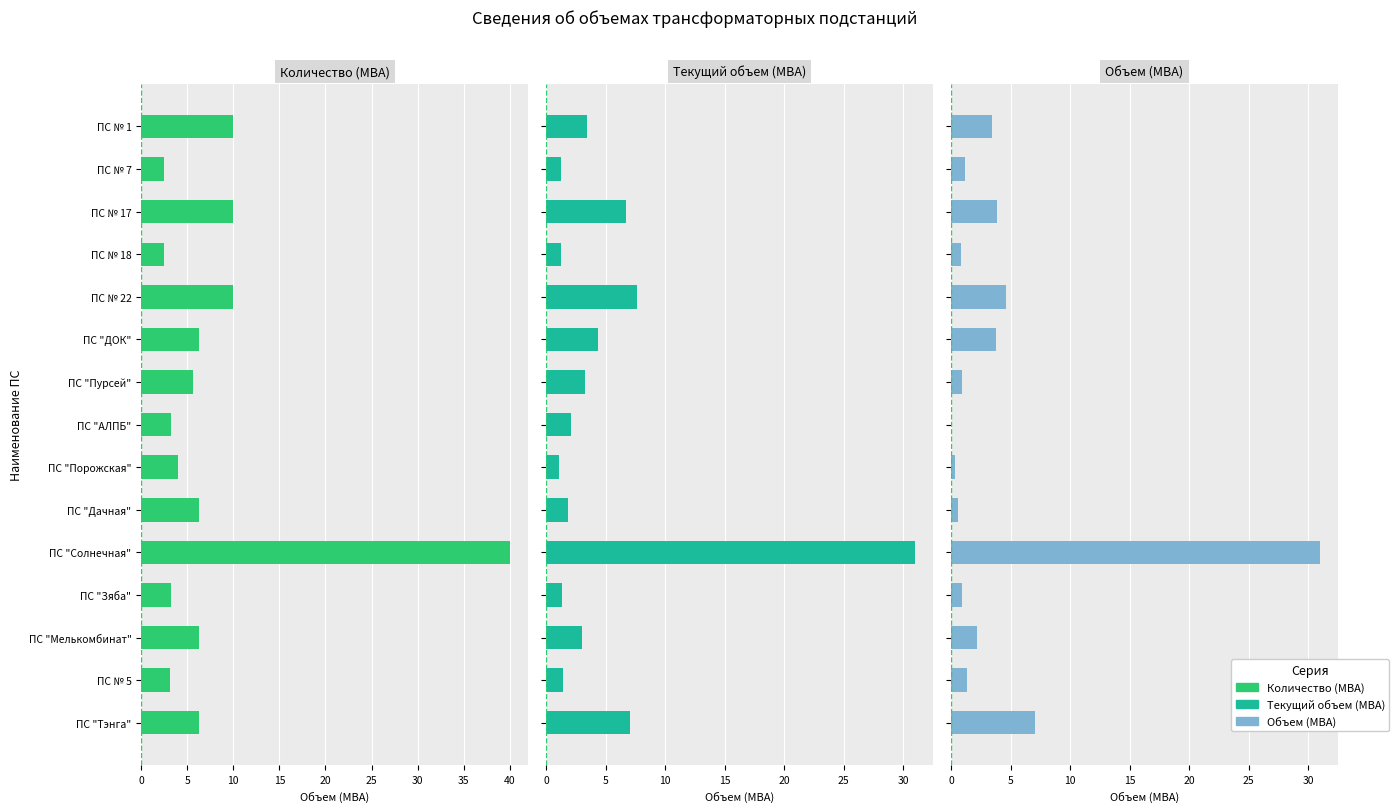

What is the spread (max minus min) of values at ПС № 1?

6.6